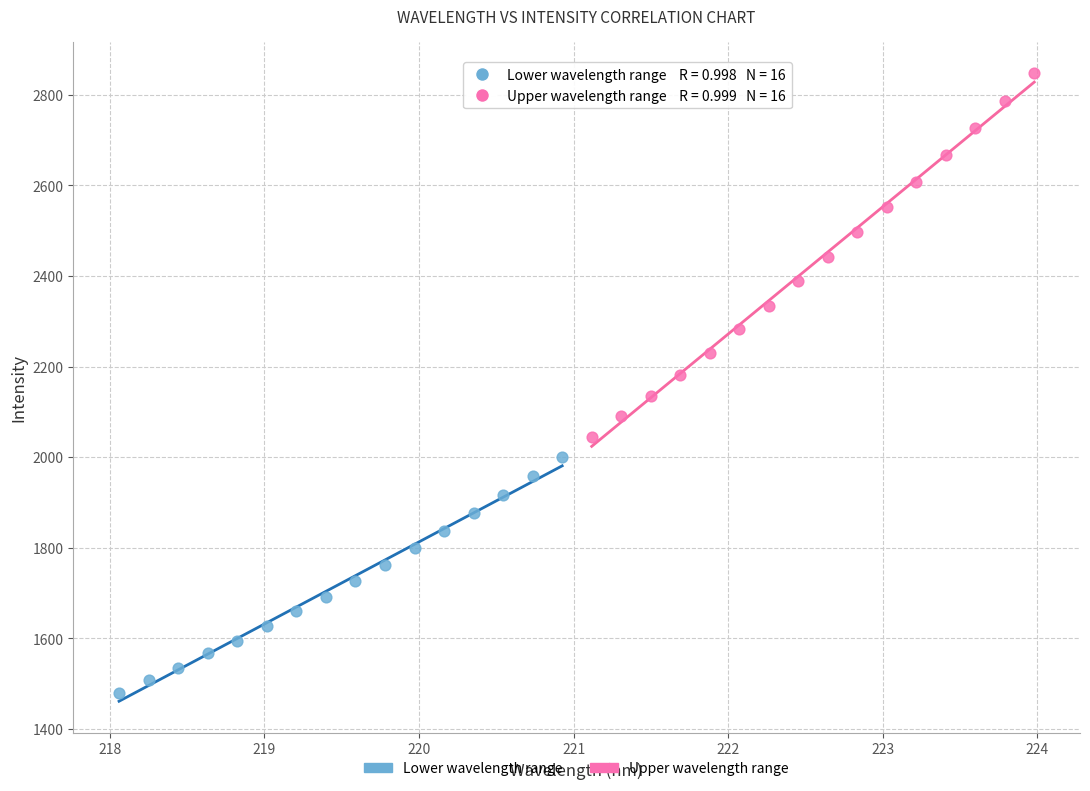

Which series contains the lowest Y value?

Lower wavelength range